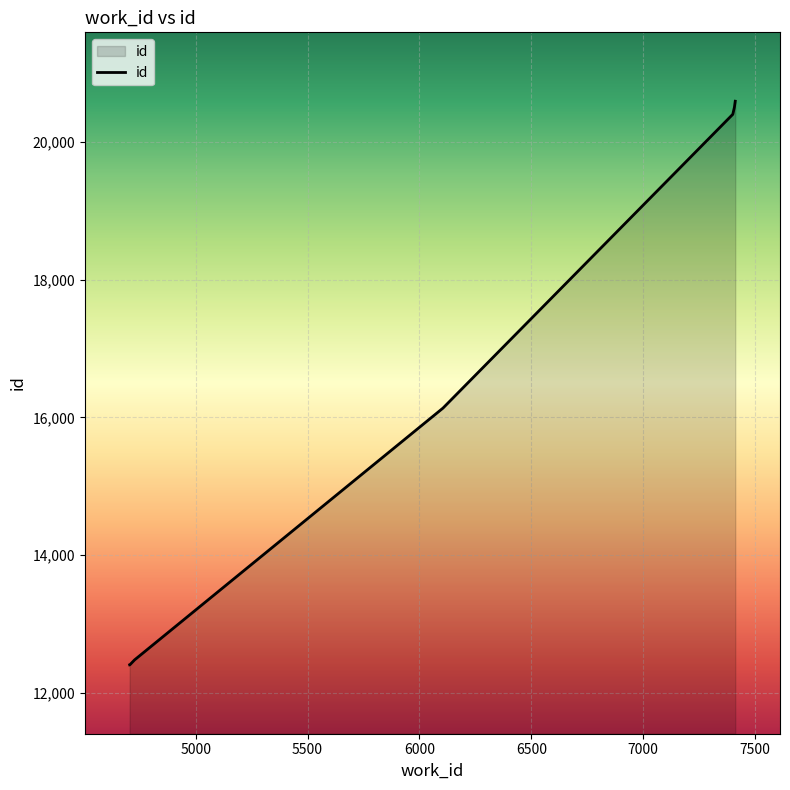

What is the difference between the maximum and second lowest values?

8181